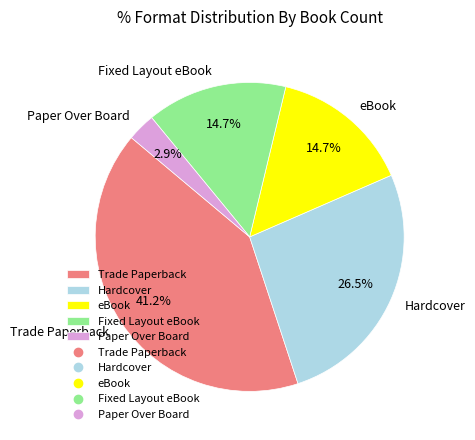

To the nearest percent, what is the combined percentage of Hardcover and Fixed Layout eBook?

41%